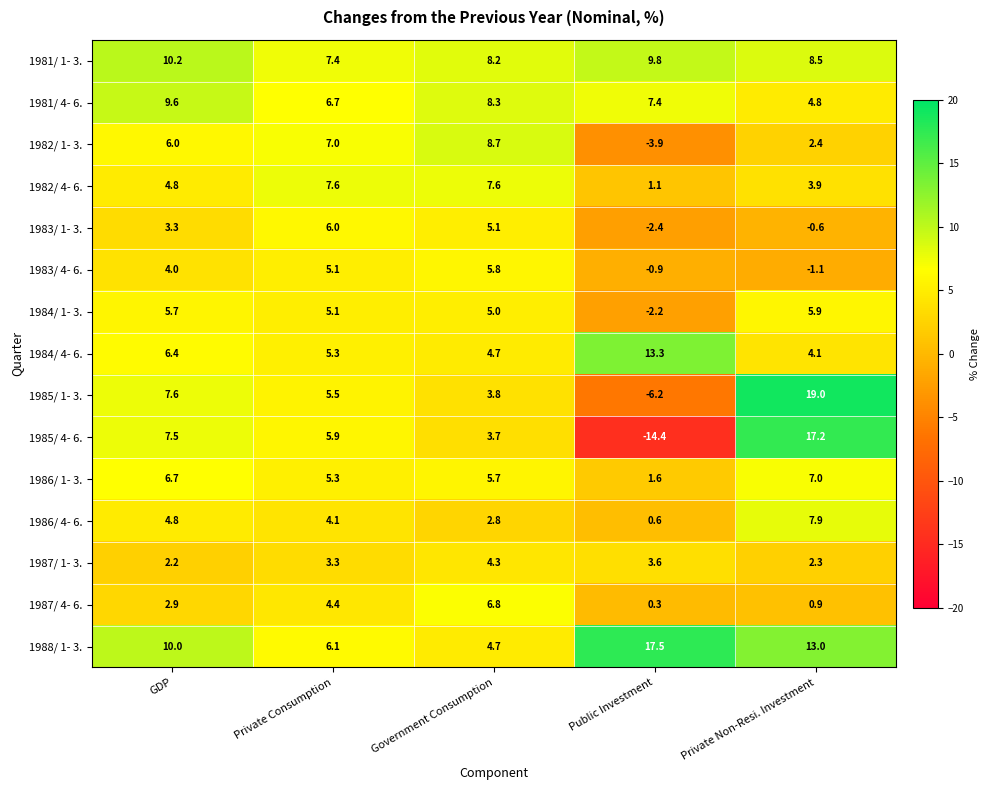

The 1986/ 1- 3. series shows 2.2 at GDP. True or false?

False